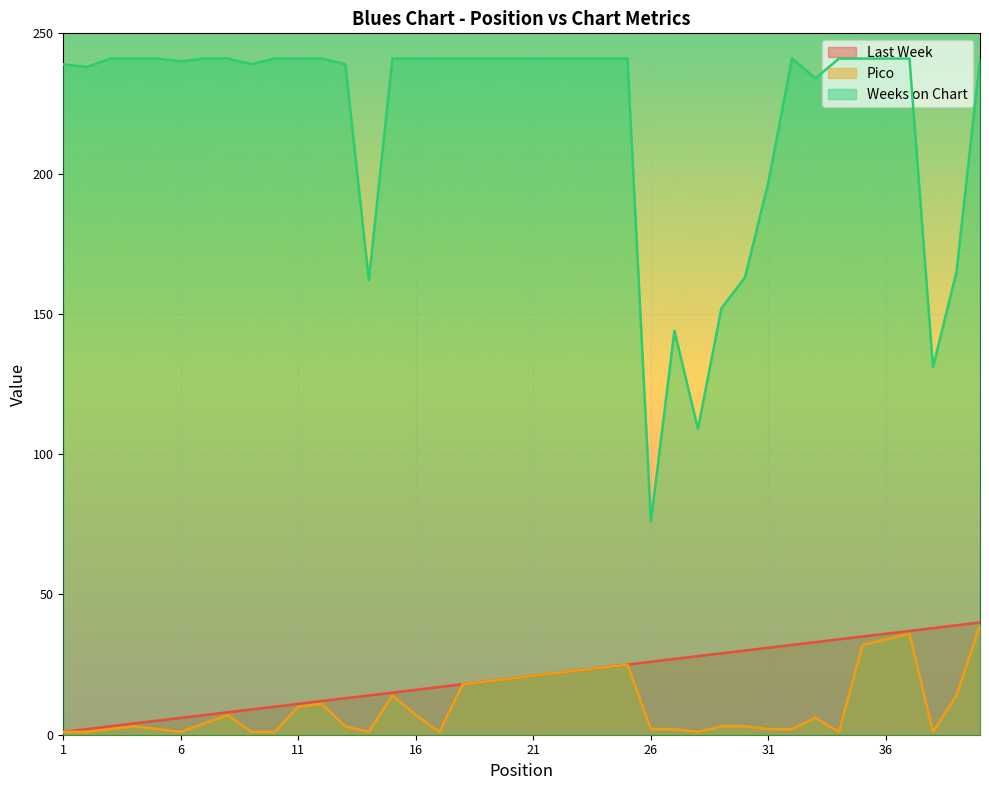

Between 21 and 31, which is larger?

31